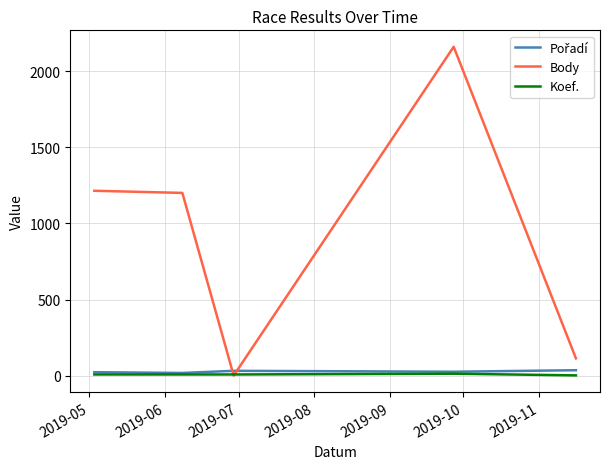

Which series has the largest total across all categories?

Body